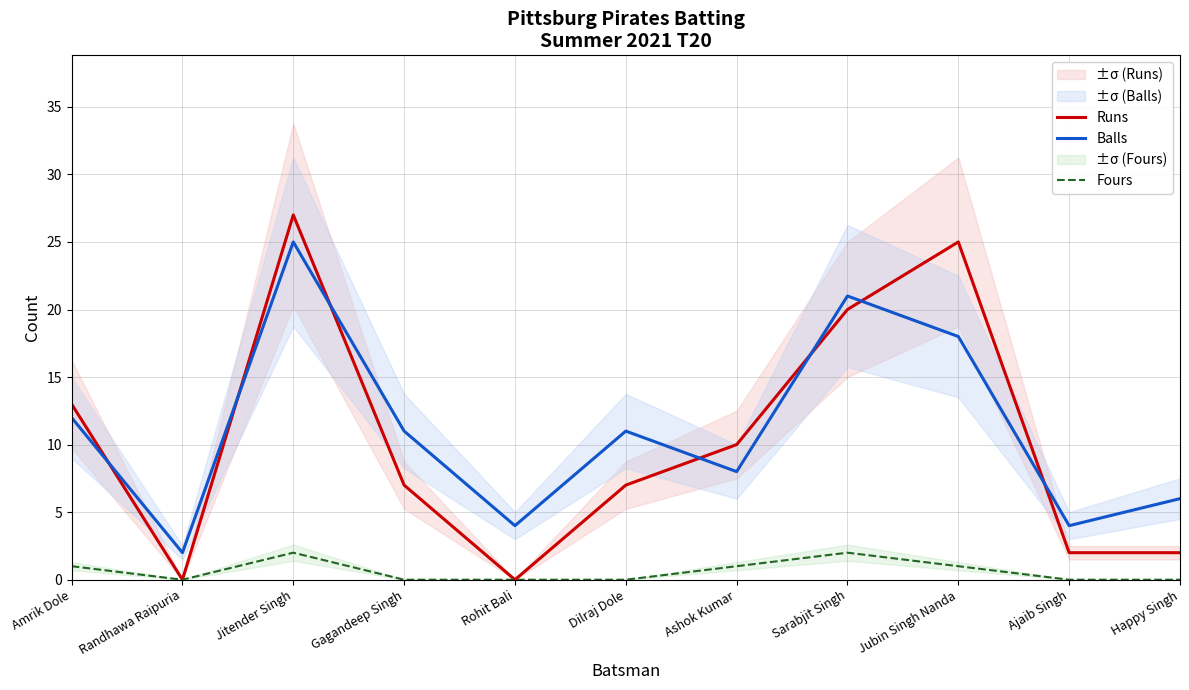

At which category does the chart reach its minimum across all series?

Randhawa Raipuria